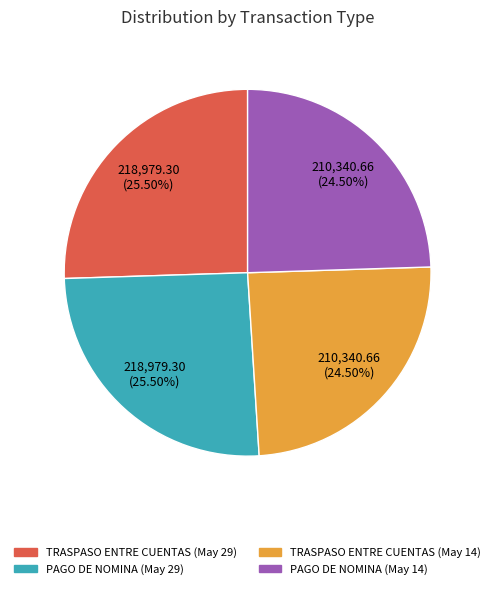

Is there any slice that represents more than half of the pie?

No